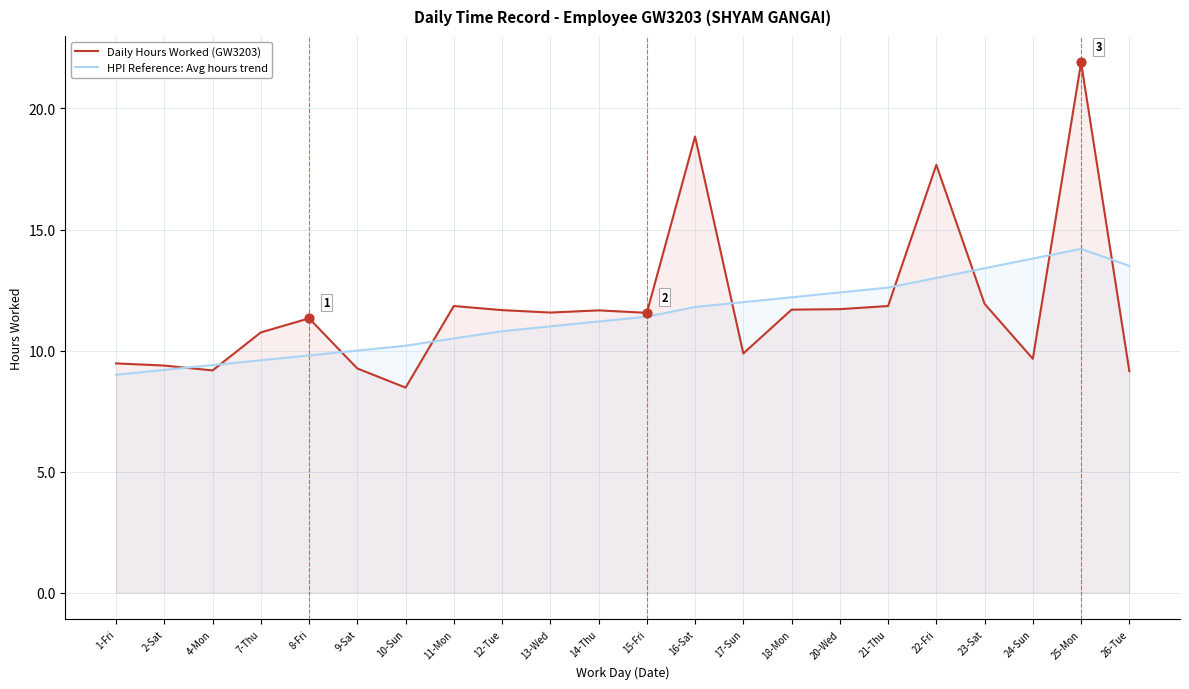

At how many categories does at least one series exceed 10?

18